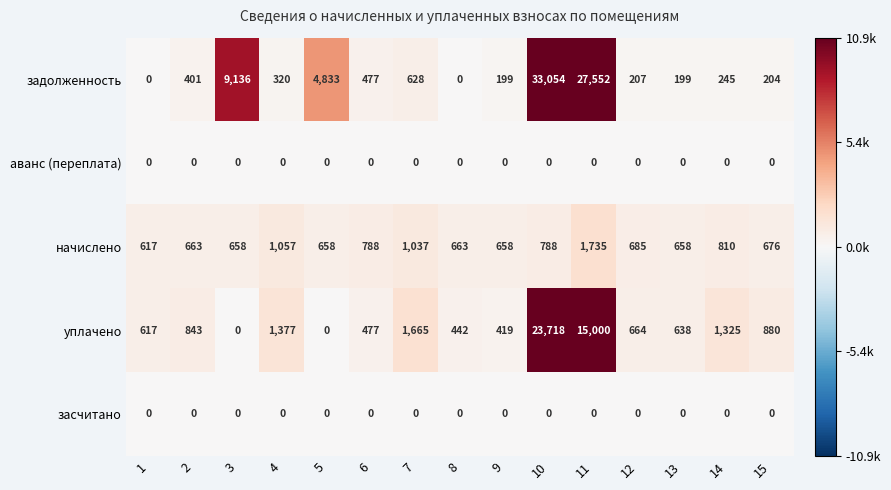

Which series has the largest range (max minus min)?

задолженность